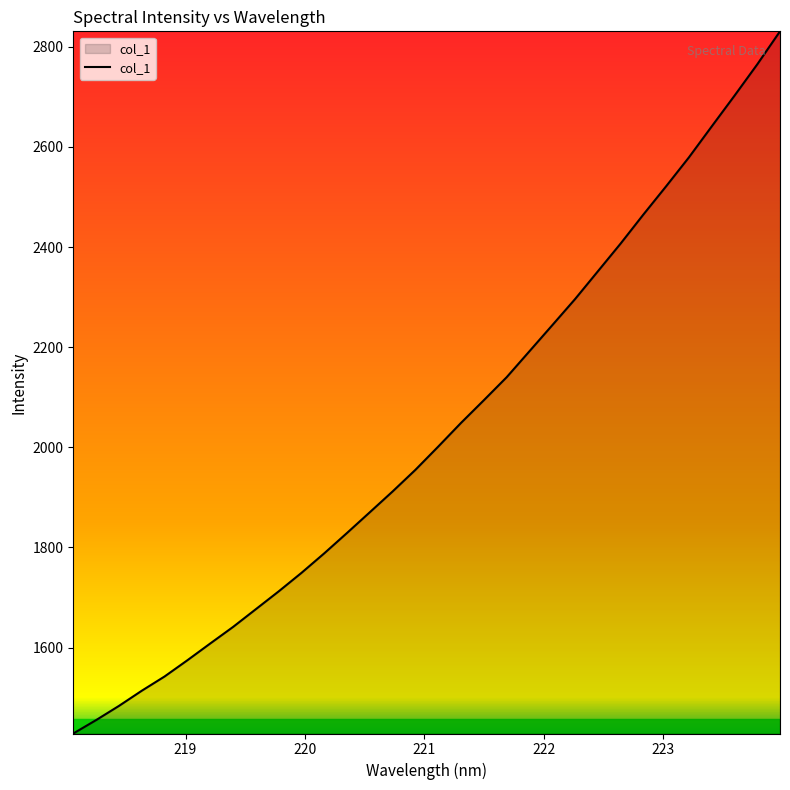

What is the maximum value shown in the chart?

2830.8